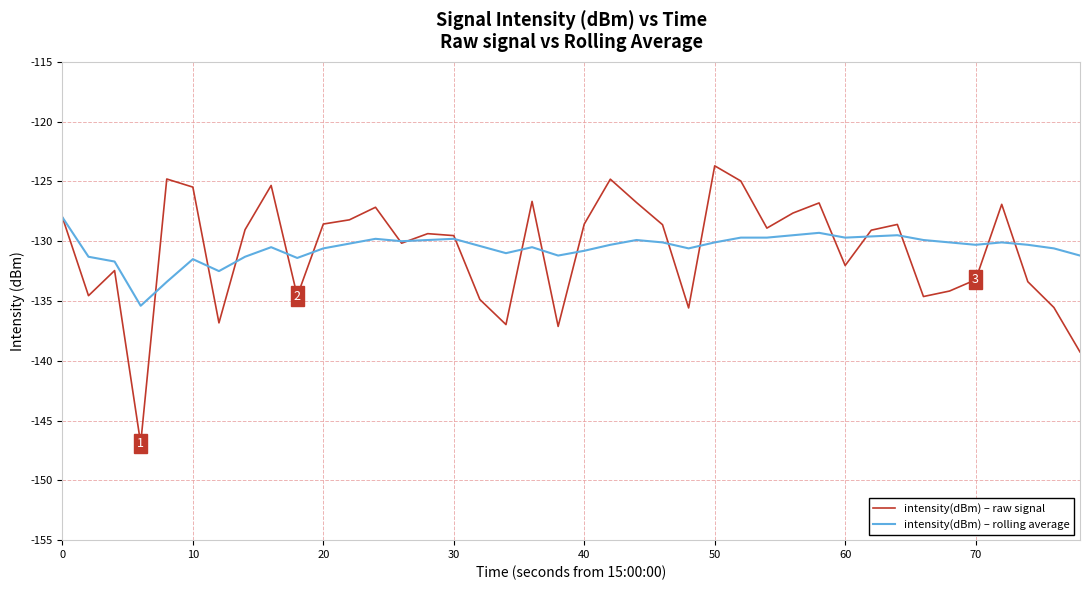

Rank the series by their maximum value, from lowest to highest.

intensity(dBm) – rolling average, intensity(dBm) – raw signal